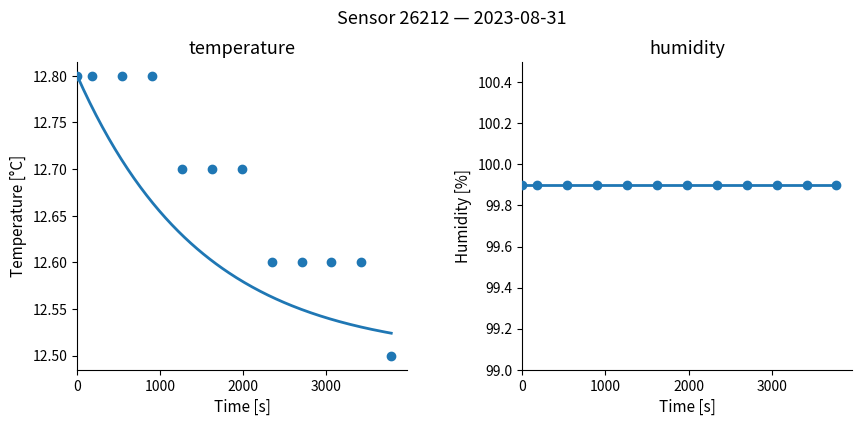

What are all the series names shown in the legend?

temperature, humidity